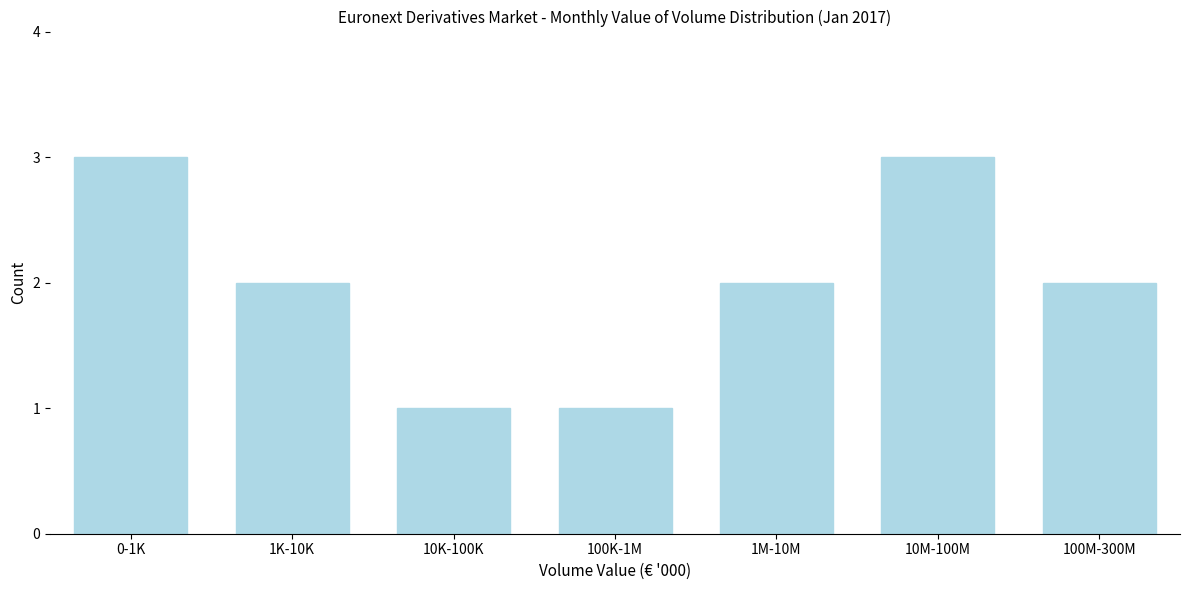

Reading left to right, extract all data points from this chart.

0-1K=3	1K-10K=2	10K-100K=1	100K-1M=1	1M-10M=2	10M-100M=3	100M-300M=2